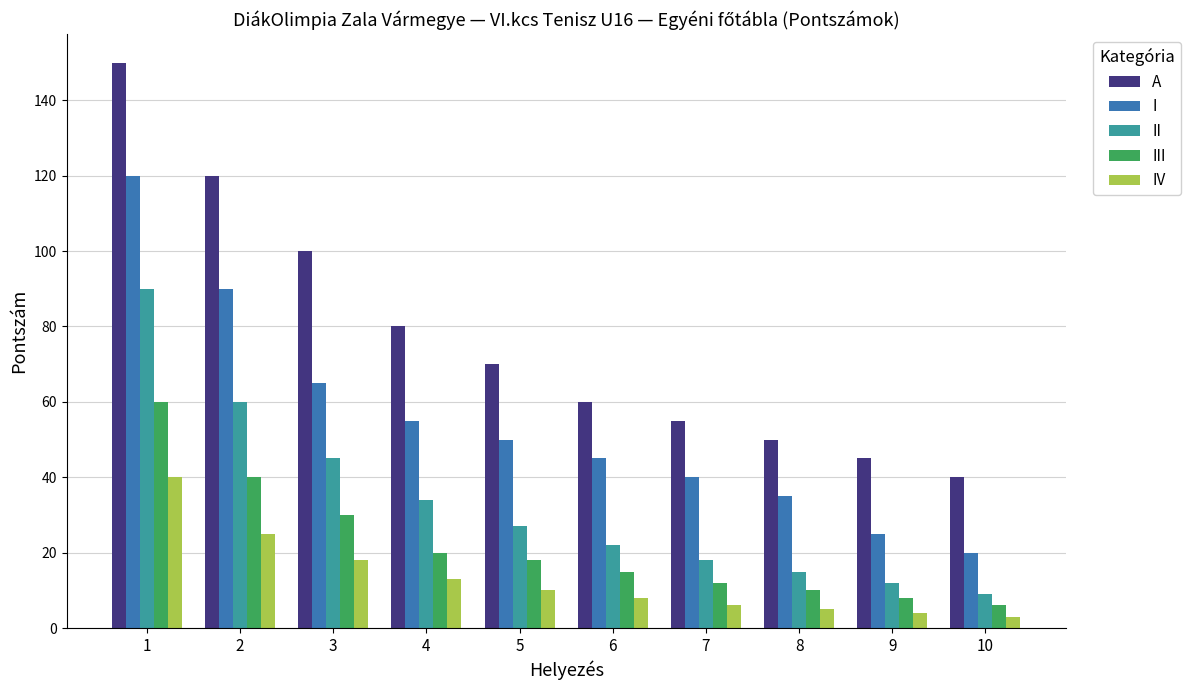

What is the highest value of the IV series?

40